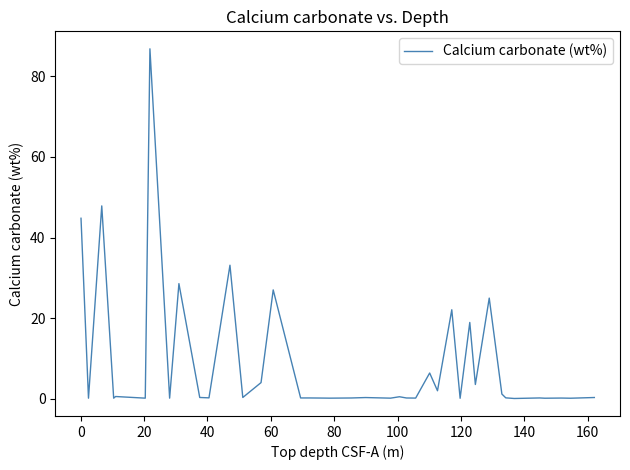

What is the difference between the maximum and minimum values?

86.7